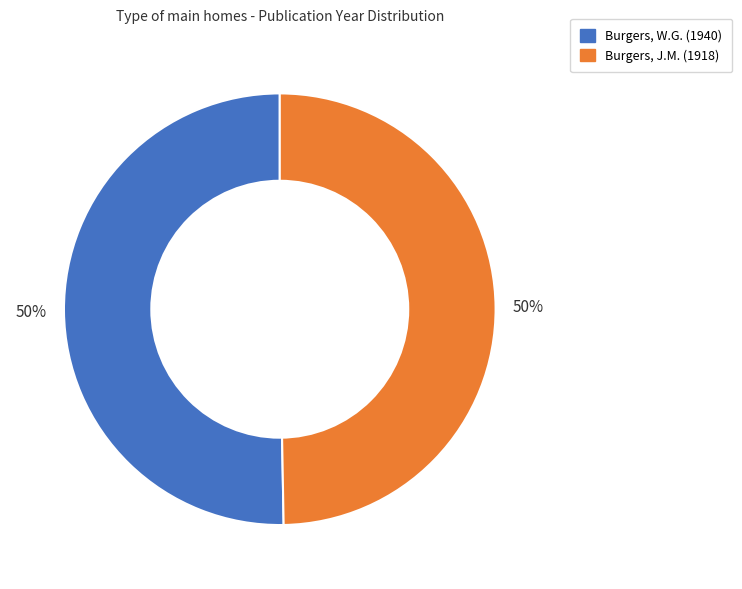

To the nearest percent, what is the combined percentage of Burgers, W.G. (1940) and Burgers, J.M. (1918)?

100%